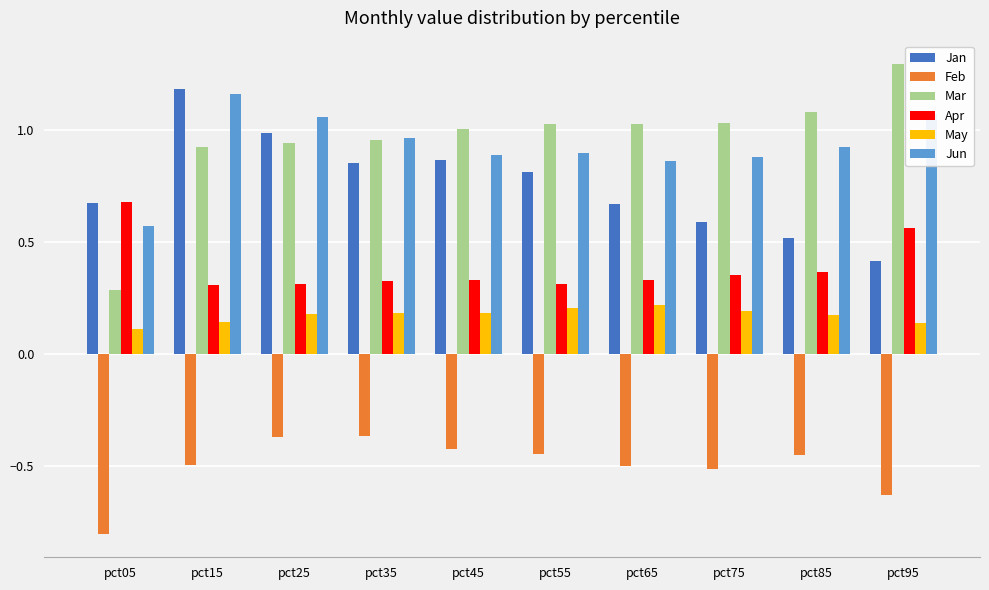

What is the total value across all series at pct05?

1.5